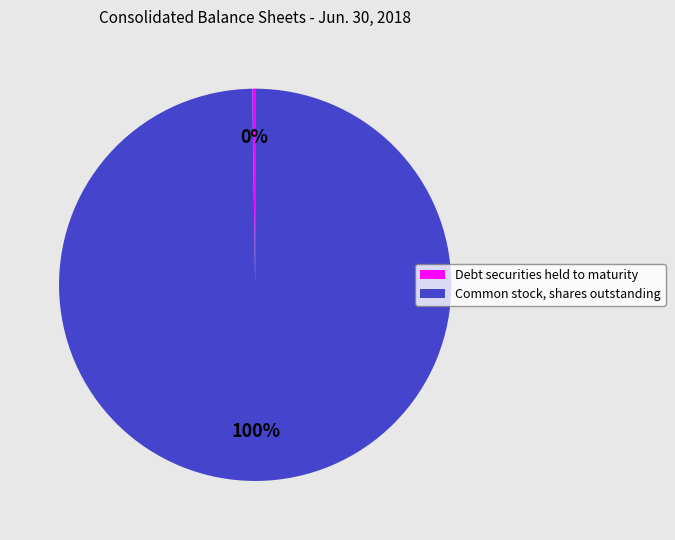

True or false: Common stock, shares outstanding accounts for 100% of the total.

True